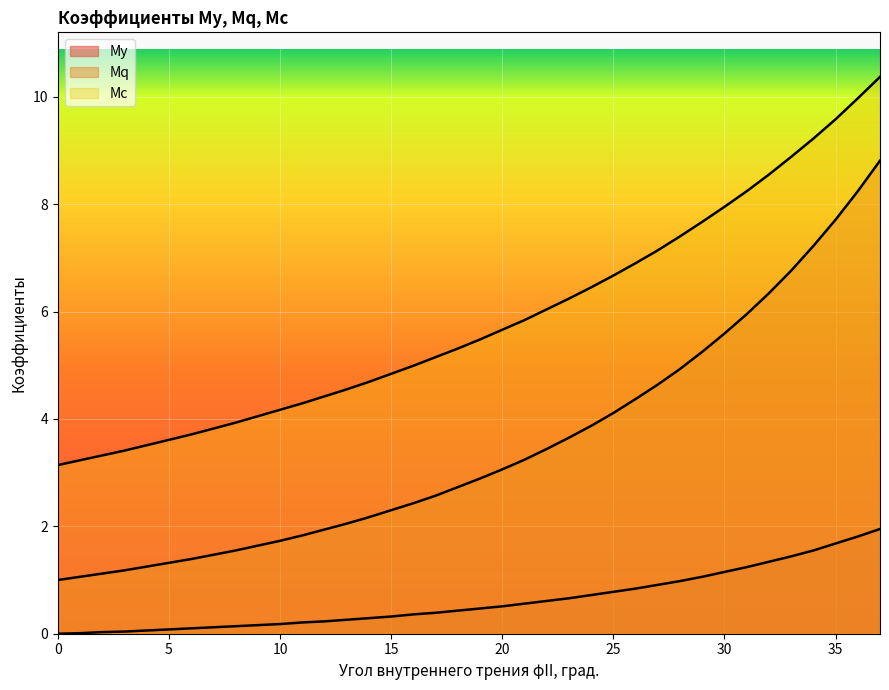

List the labels in order of Mq value, smallest first.

0, 1, 2, 3, 4, 5, 6, 7, 8, 9, 10, 11, 12, 13, 14, 15, 16, 17, 18, 19, 20, 21, 22, 23, 24, 25, 26, 27, 28, 29, 30, 31, 32, 33, 34, 35, 36, 37